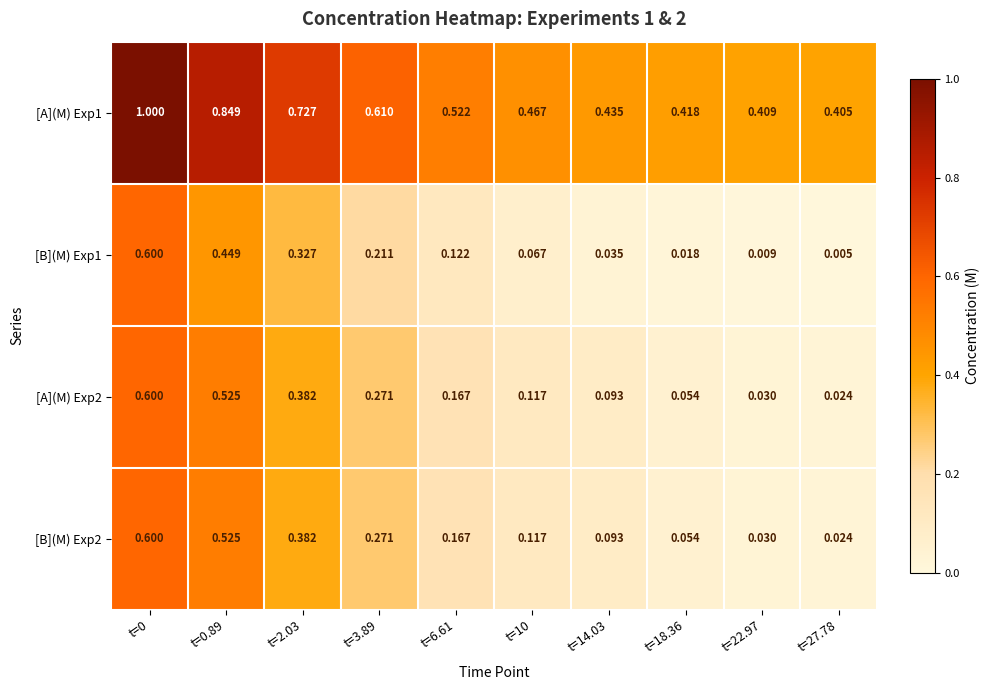

Is the value of [A](M) Exp1 at t=3.89 greater than the value of [B](M) Exp2 at t=22.97?

Yes